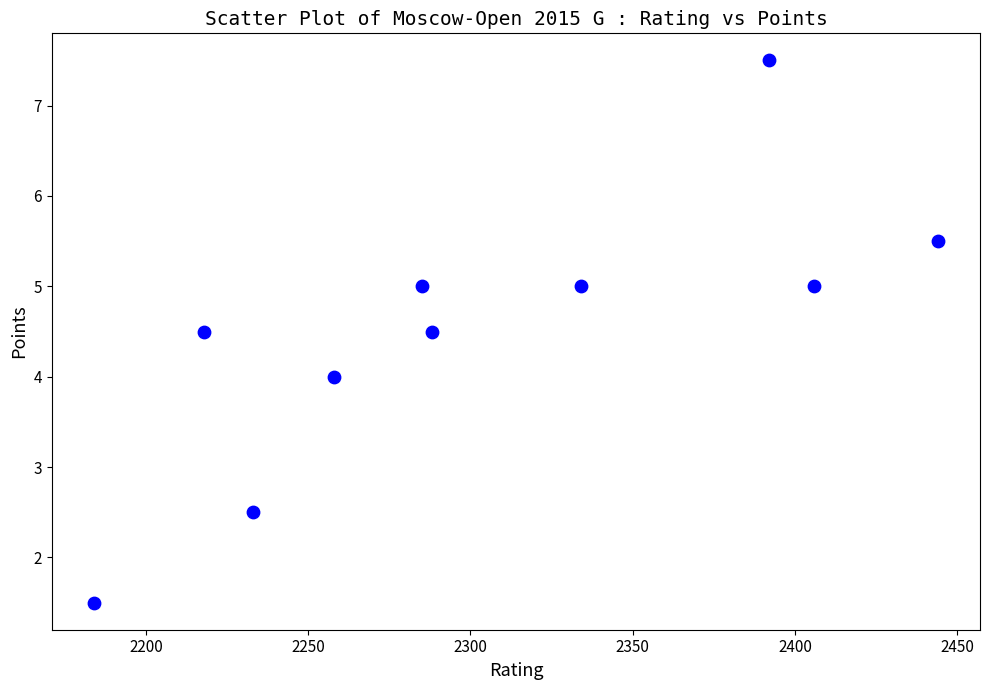

What is the average Y value?

4.5